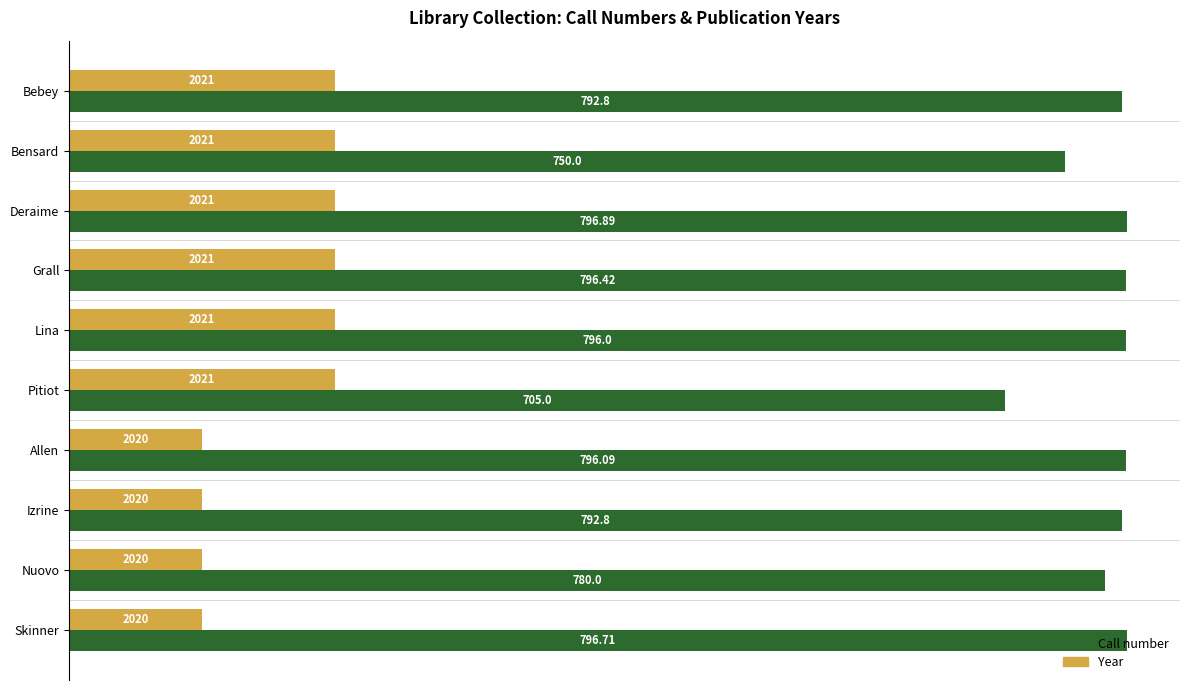

List the series in order of their peak value, highest first.

Call number, Year